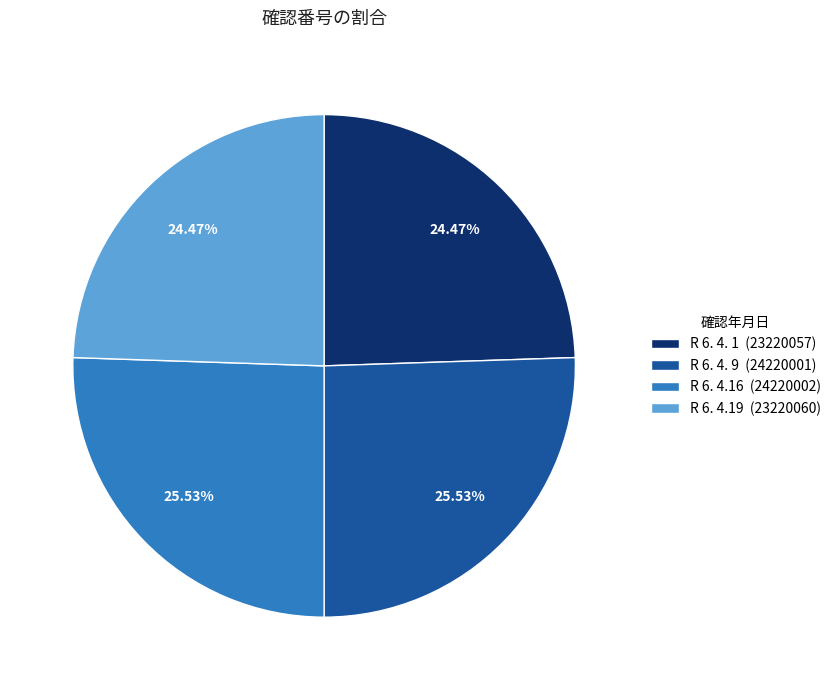

Is there a majority slice in this chart?

No